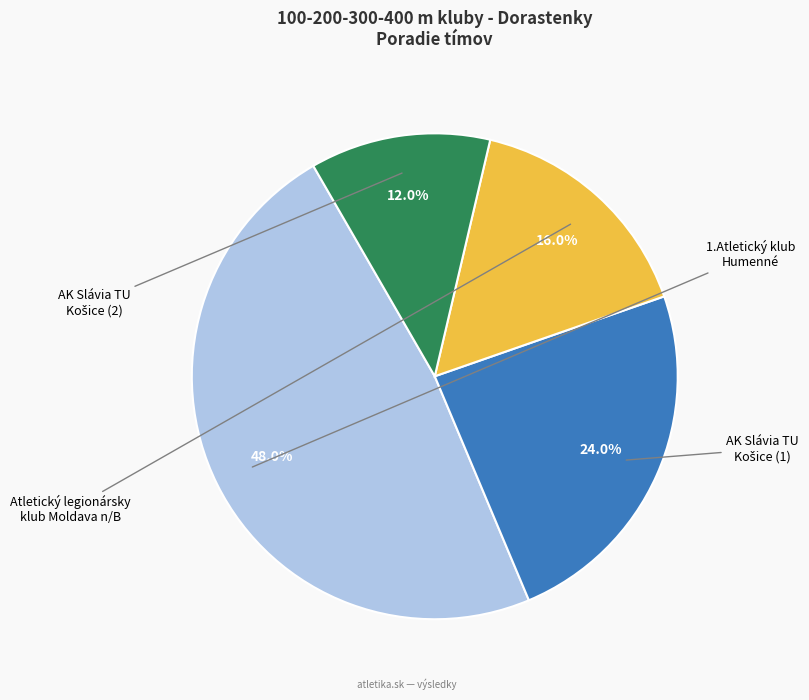

Is there a majority slice in this chart?

No